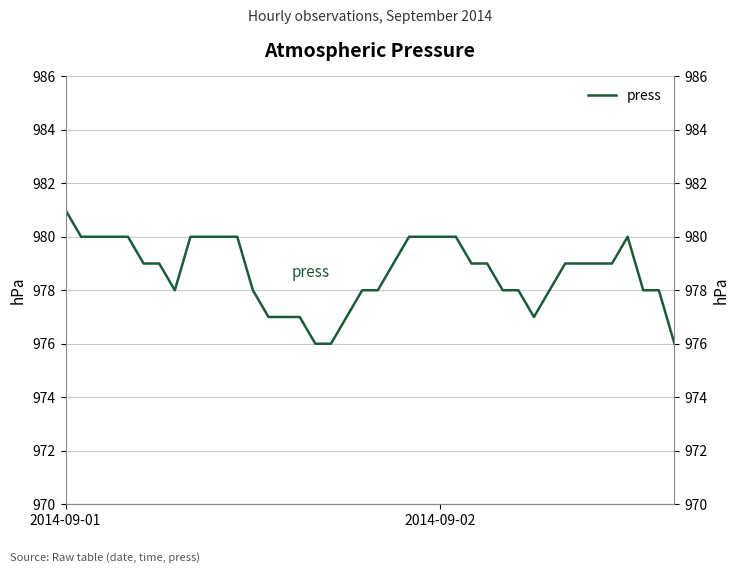

The chart shows a value of 1336 at 13. True or false?

False